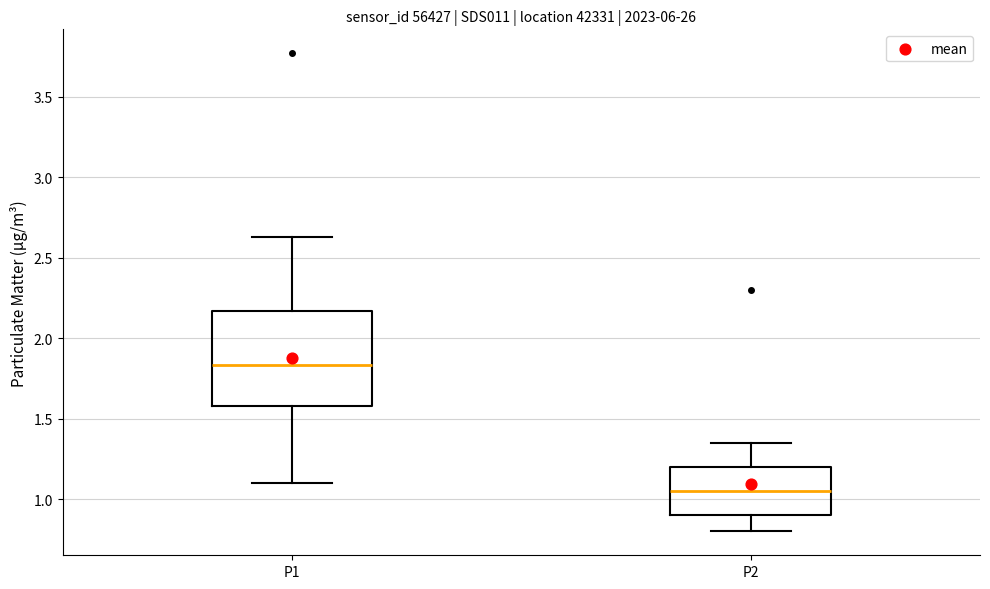

Where does the median line of the box for P1 sit on the y-axis? The values are not printed on the chart, so give them approximately, as read against the axis.

1.85